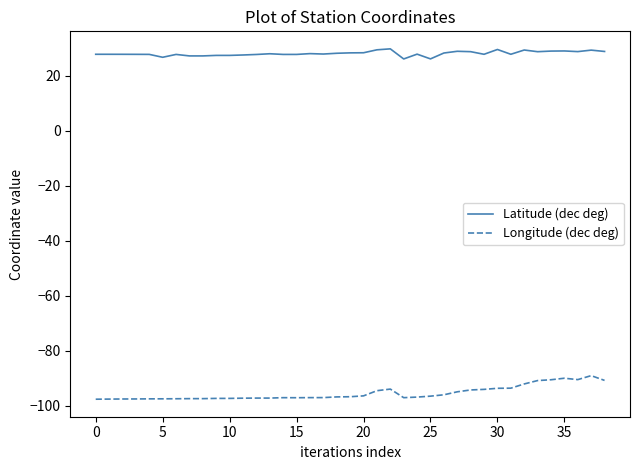

True or false: Latitude (dec deg) and Longitude (dec deg) cross at least once.

False